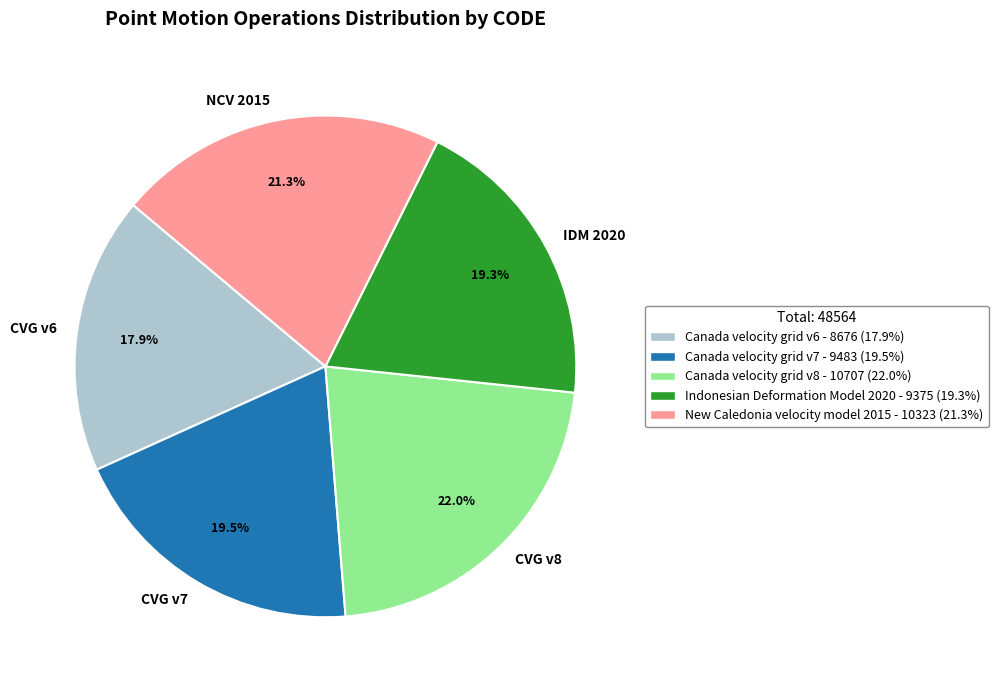

Combined, what portion of the pie is CVG v6 and CVG v7?

37.4%